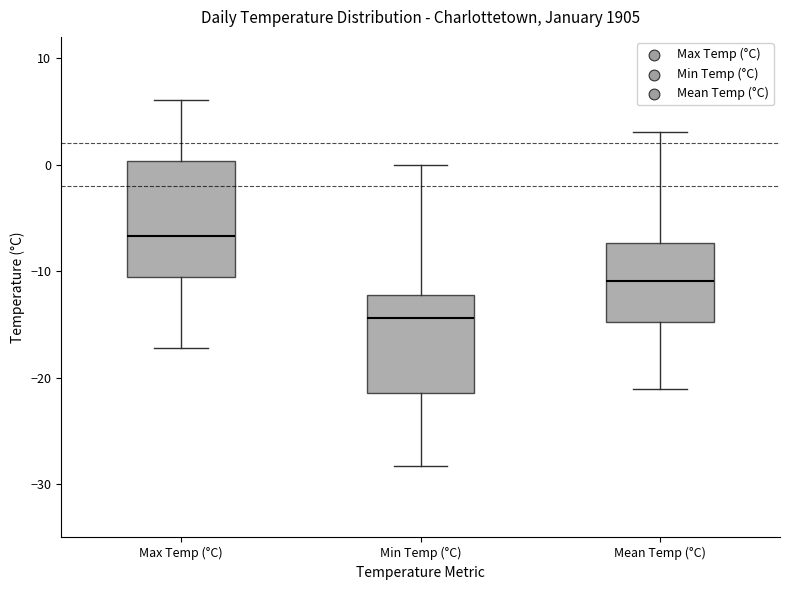

Which box's median line is the highest?

Max Temp (°C)